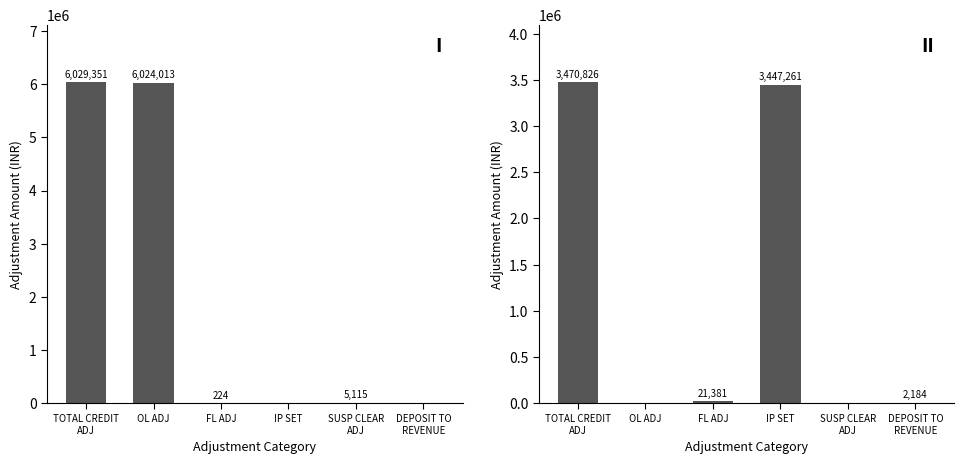

What is the total value across all series at IP SET?

3447261.1